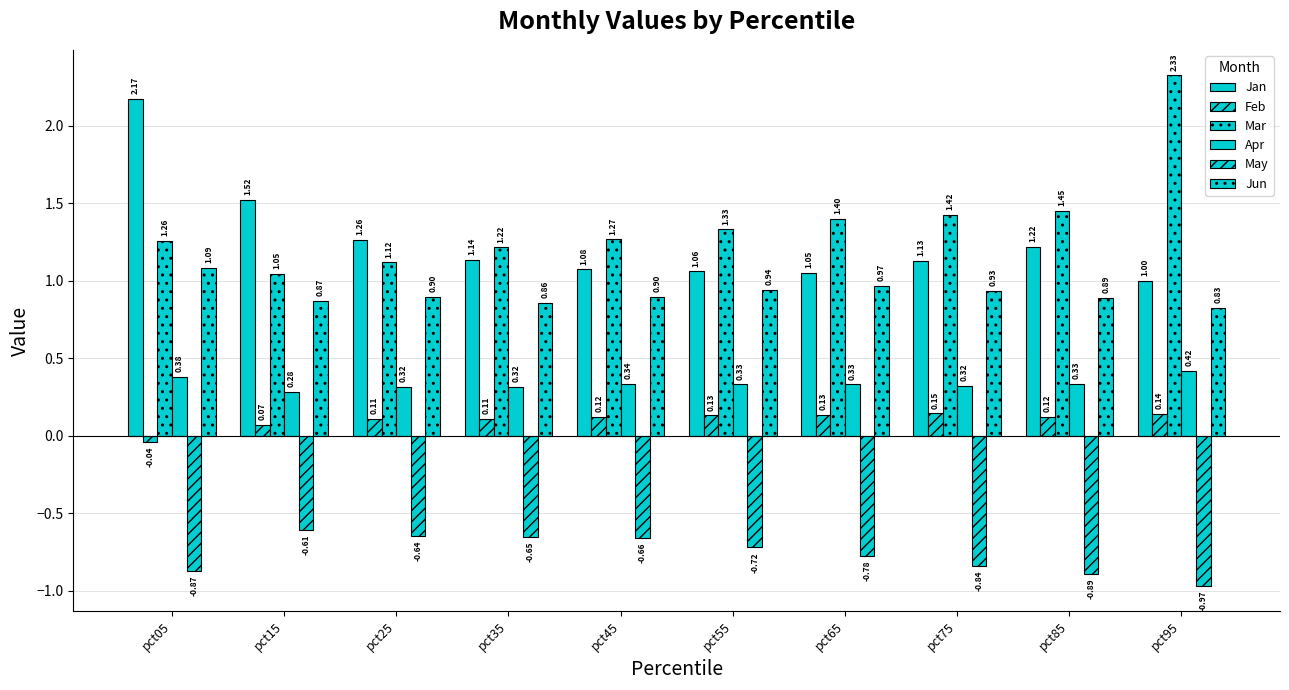

What is the difference between the Feb values at pct75 and pct15?

0.1